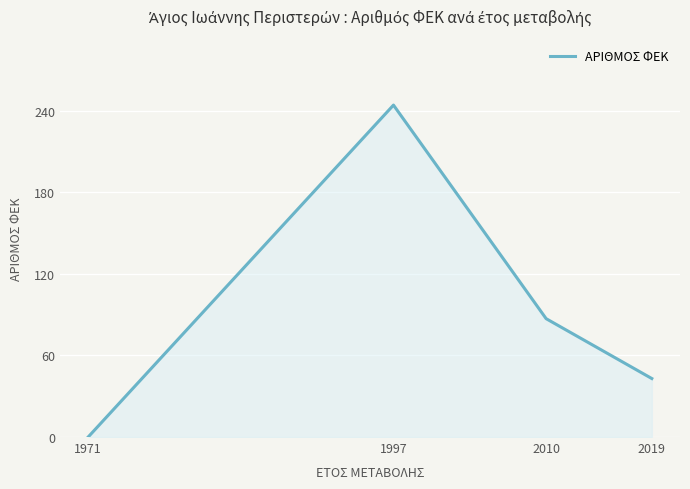

What is the ratio of the value at 2010 to the value at 1997?

0.4